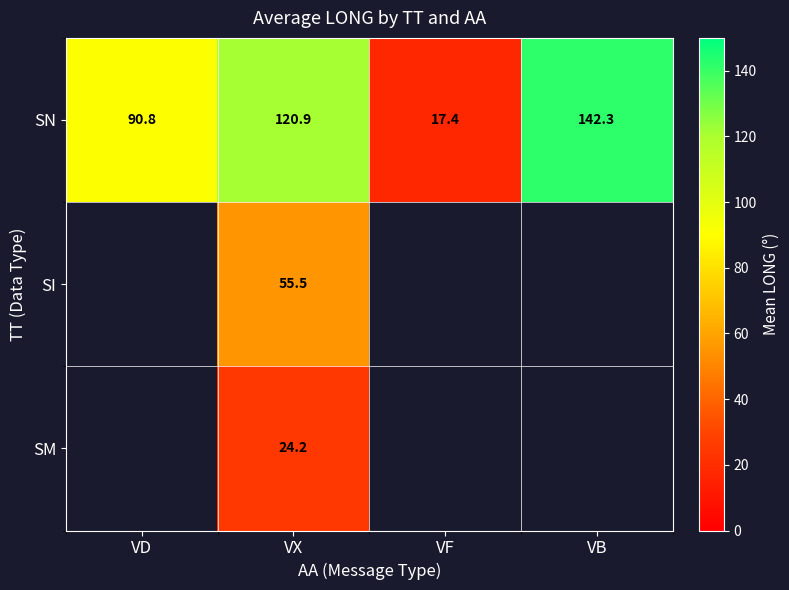

At which label does SN first exceed 120?

VX